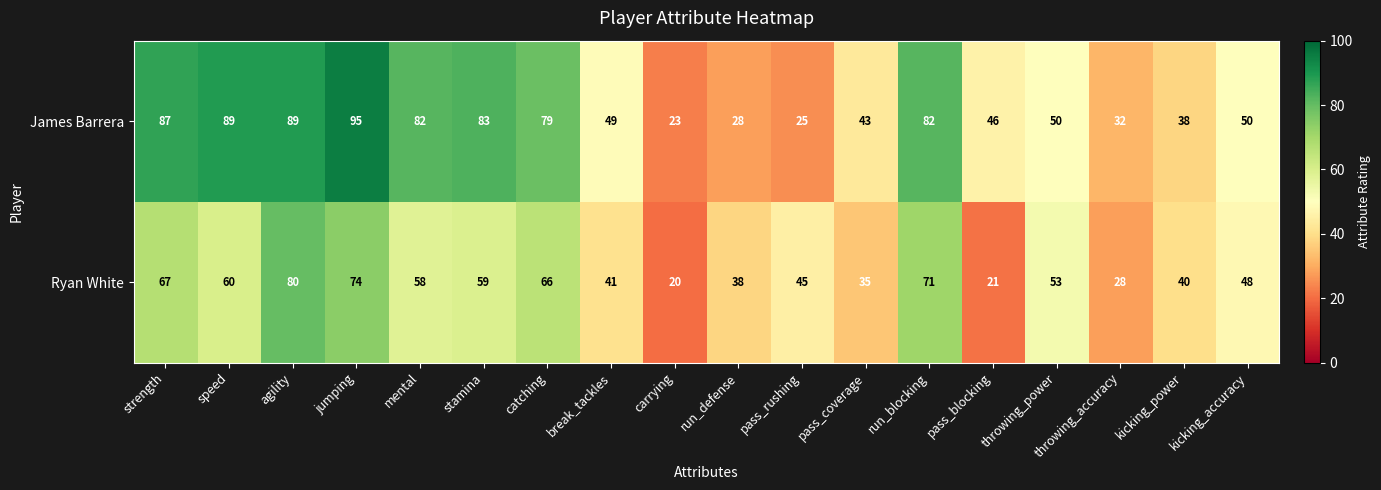

What is the average value of the Ryan White series?

50